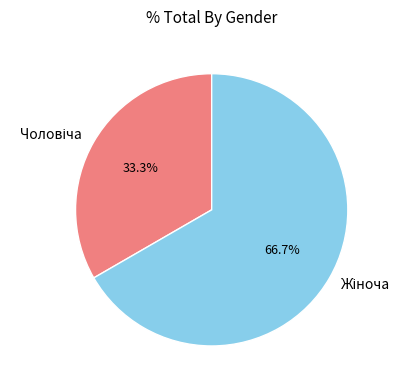

Is there any slice that represents more than half of the pie?

Yes